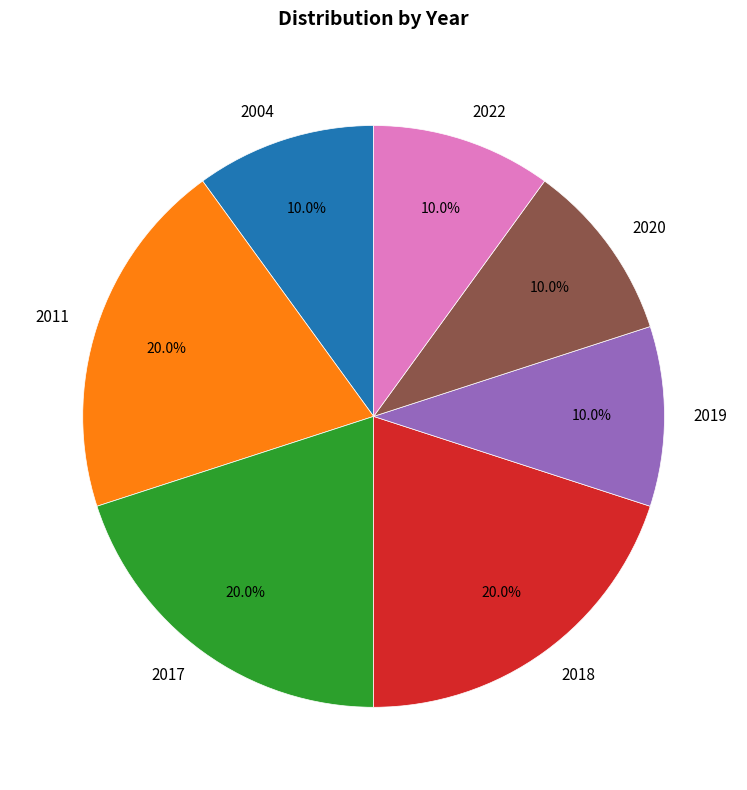

Is there any slice that represents more than half of the pie?

No